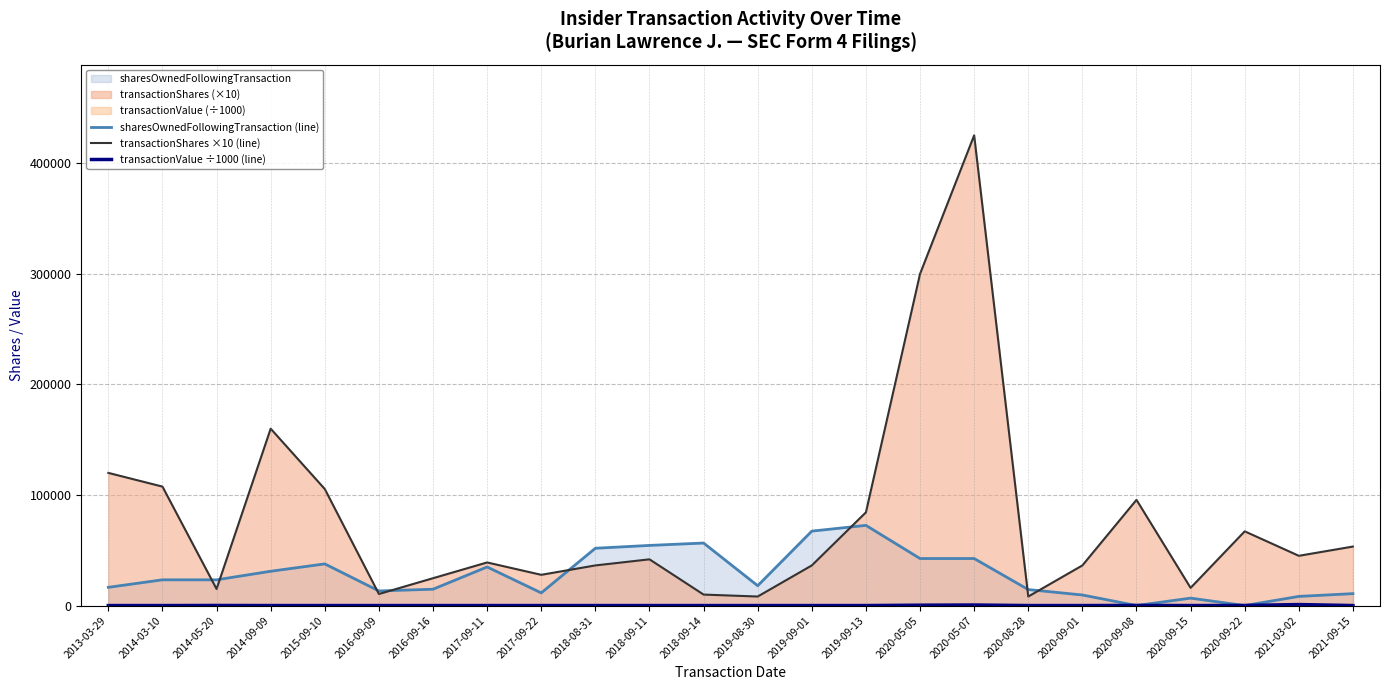

Rank the series by their average value, from highest to lowest.

transactionShares ×10 (line), sharesOwnedFollowingTransaction (line), transactionValue ÷1000 (line)